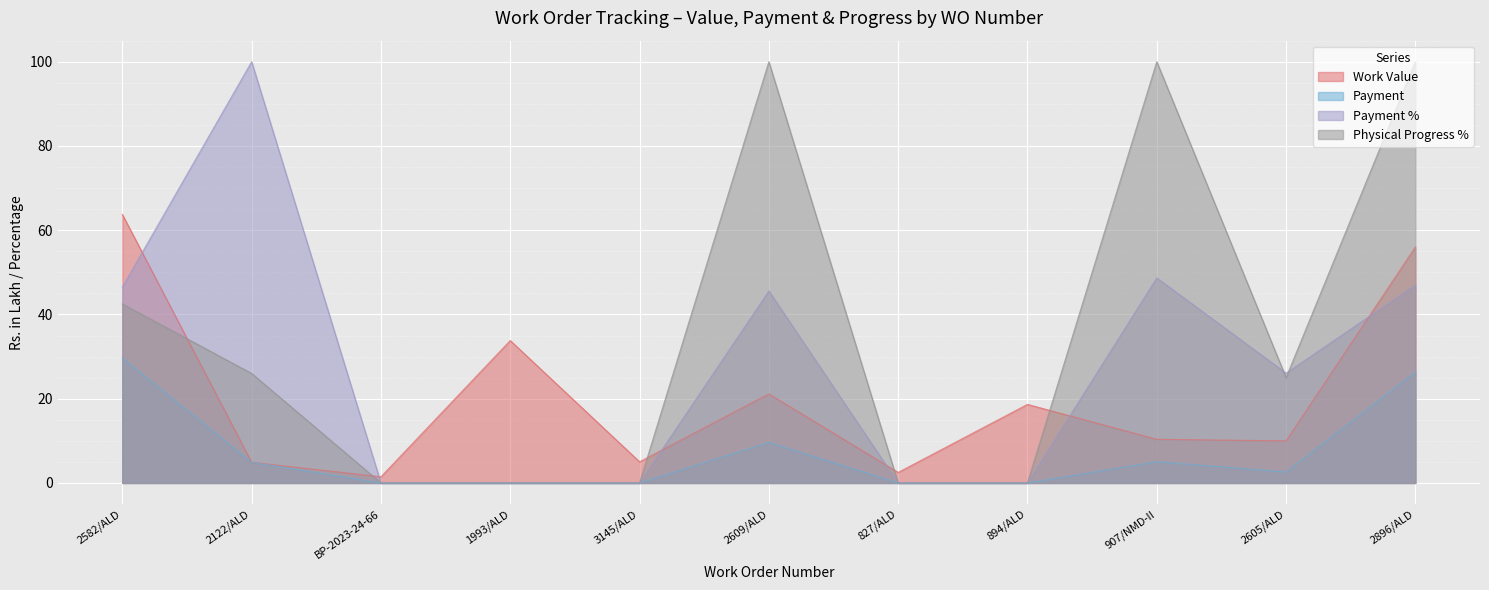

Where is Work Value nearest to the value 32?

1993/ALD